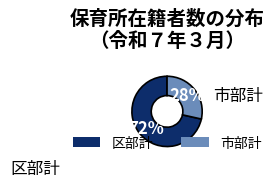

Combined, do 区部計 and 市部計 account for over 50%?

Yes